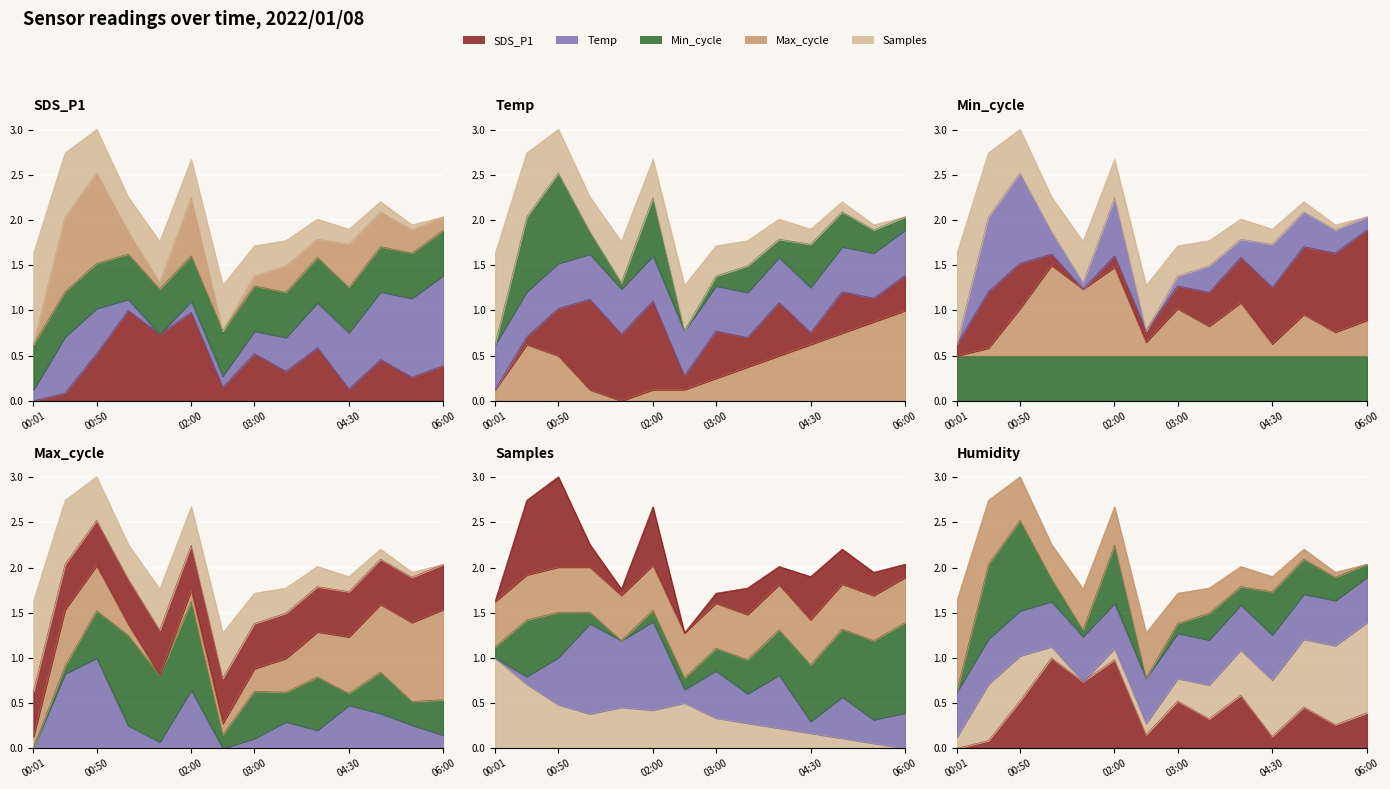

Between 00:01 and 00:25, which series saw the biggest shift?

Max_cycle